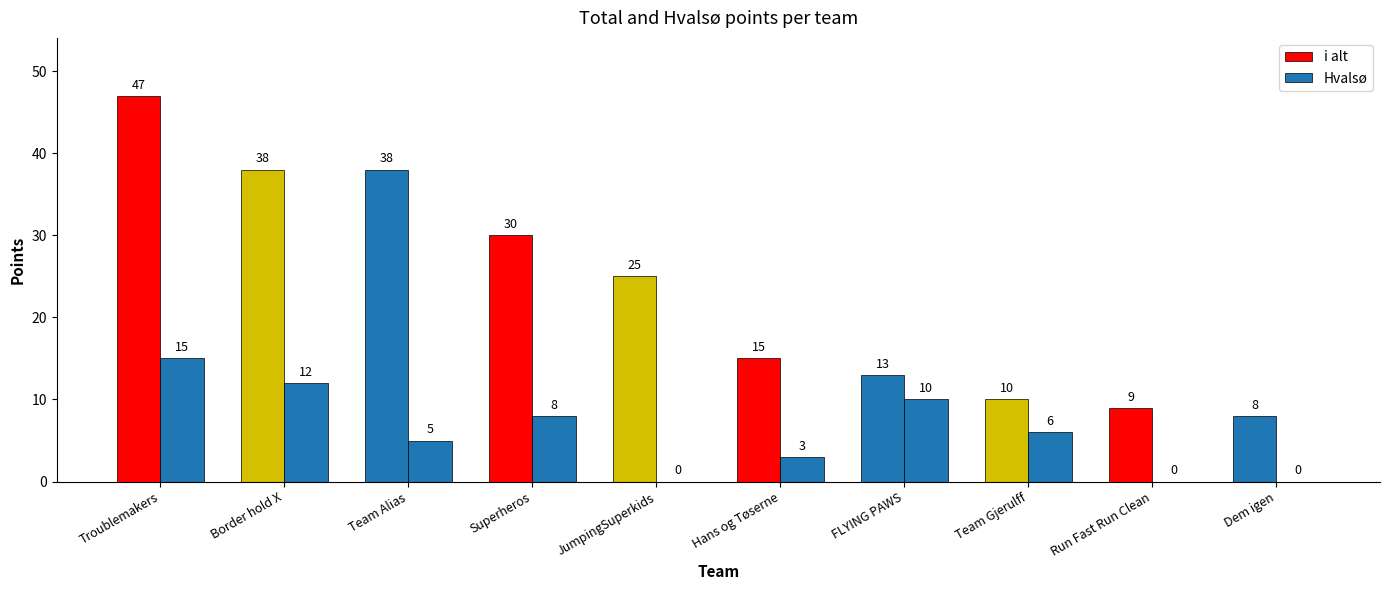

What position from the left is Dem igen?

10